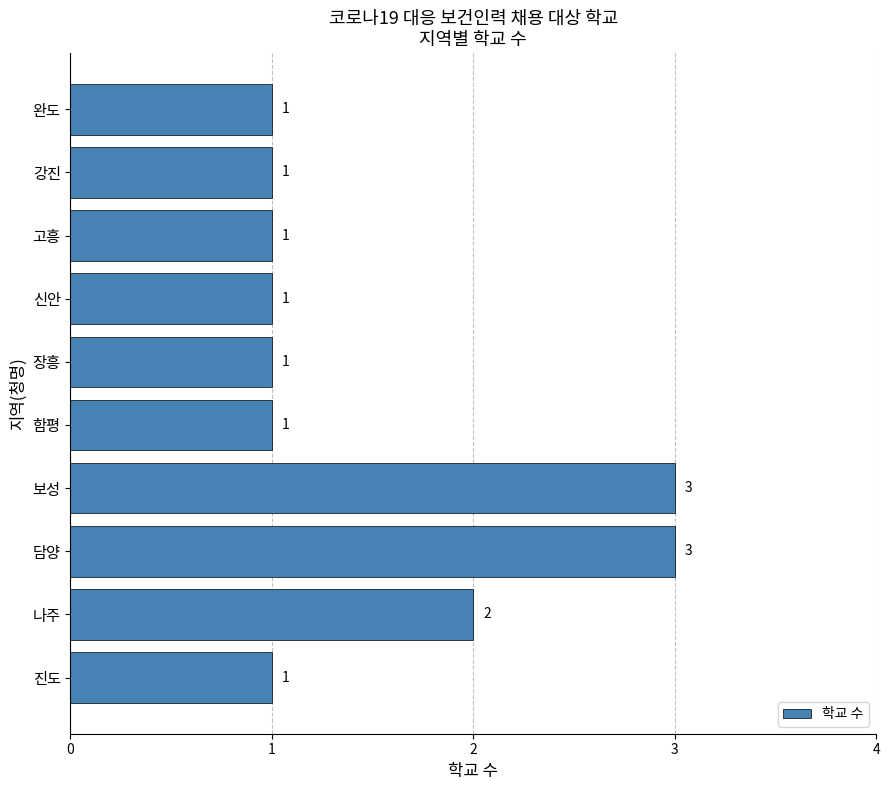

What is the sum of all values?

15